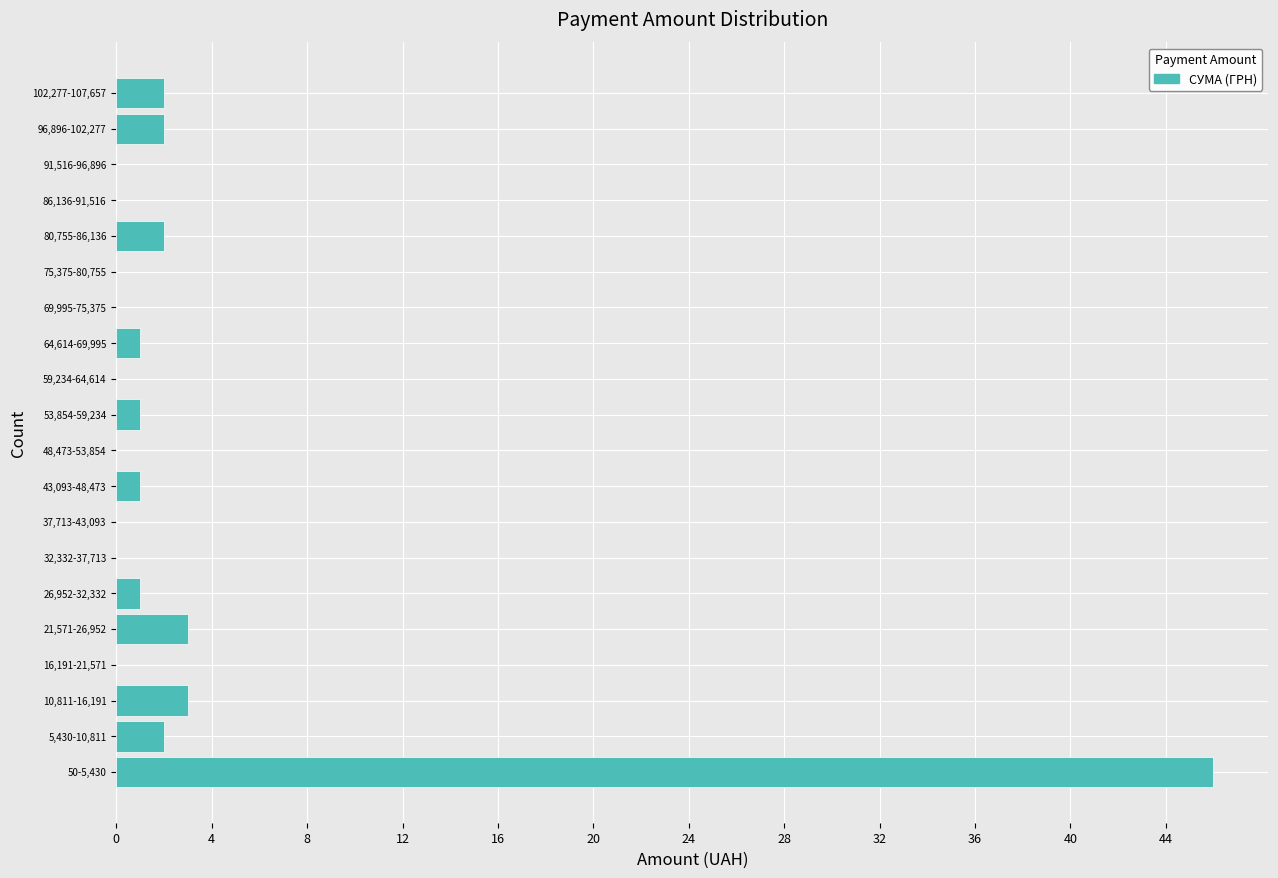

Reading bottom to top, extract all data points from this chart.

50-5,430=46	5,430-10,811=2	10,811-16,191=3	16,191-21,571=0	21,571-26,952=3	26,952-32,332=1	32,332-37,713=0	37,713-43,093=0	43,093-48,473=1	48,473-53,854=0	53,854-59,234=1	59,234-64,614=0	64,614-69,995=1	69,995-75,375=0	75,375-80,755=0	80,755-86,136=2	86,136-91,516=0	91,516-96,896=0	96,896-102,277=2	102,277-107,657=2